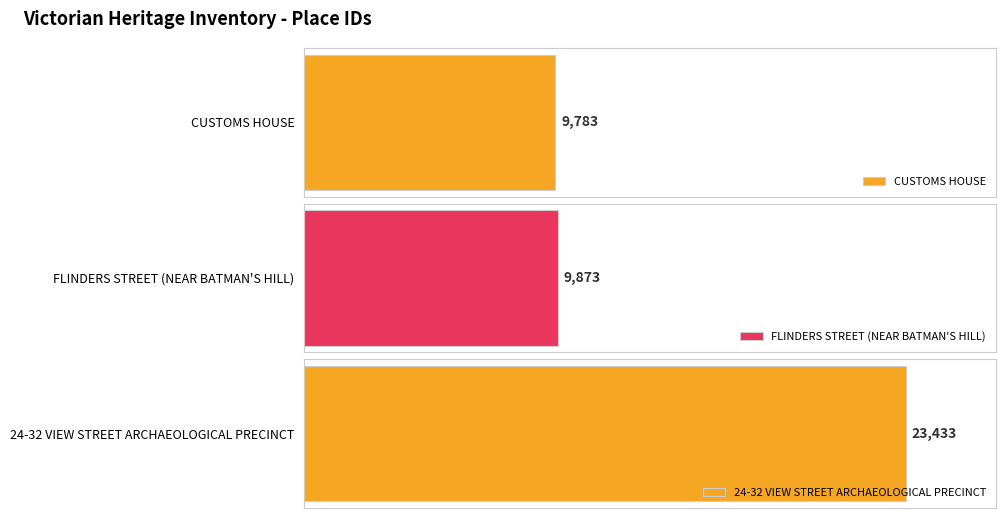

What is the change in value from CUSTOMS HOUSE to FLINDERS STREET (NEAR BATMAN'S HILL)?

+90